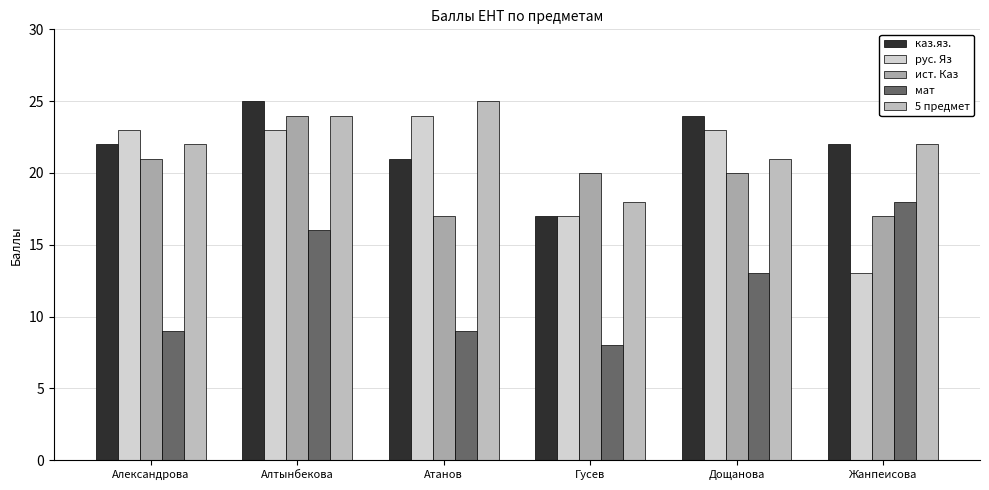

Are the bars grouped side by side (vs. stacked)?

Yes